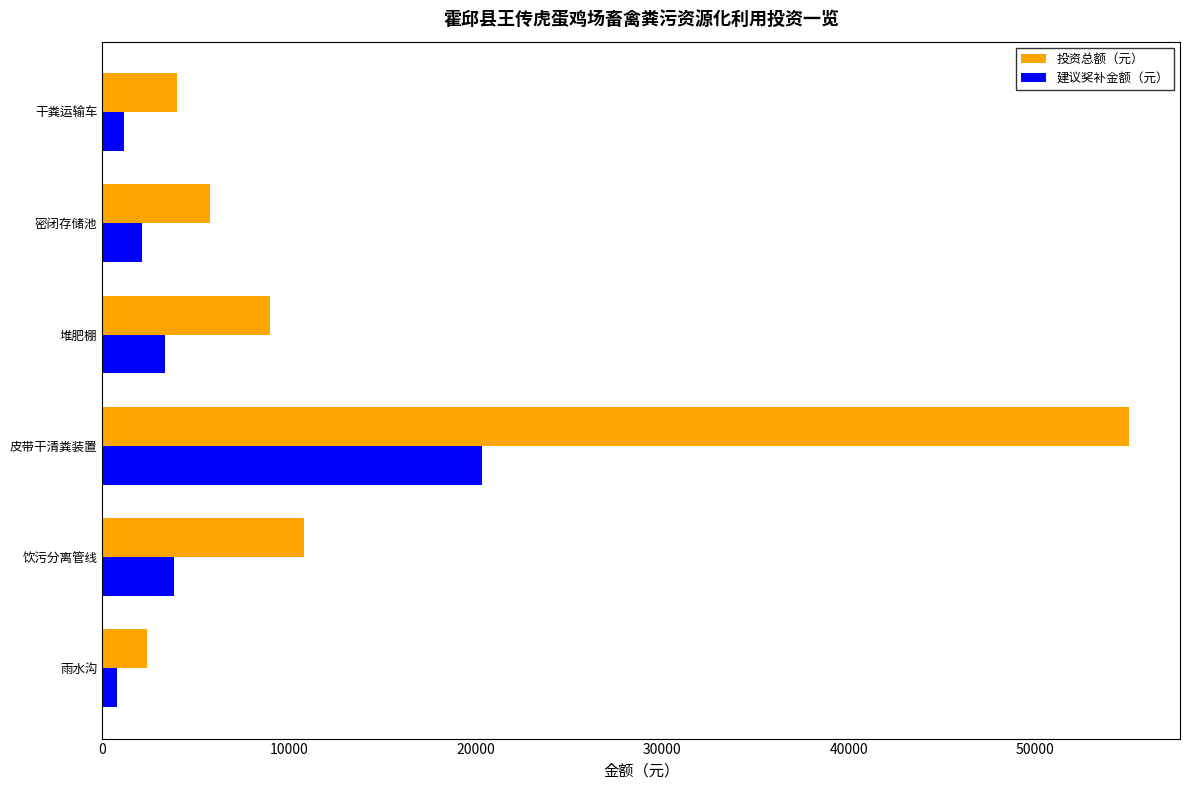

What is the difference between the maximum and second lowest values in the 投资总额（元） series?

51000.0